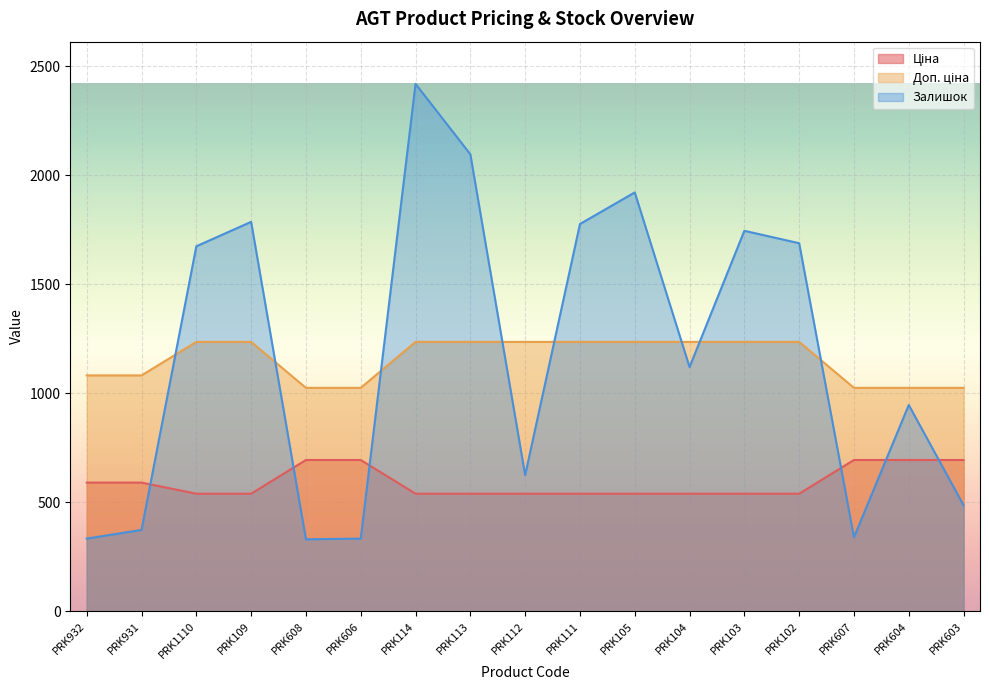

At which category is the sum across all series the highest?

PRK114